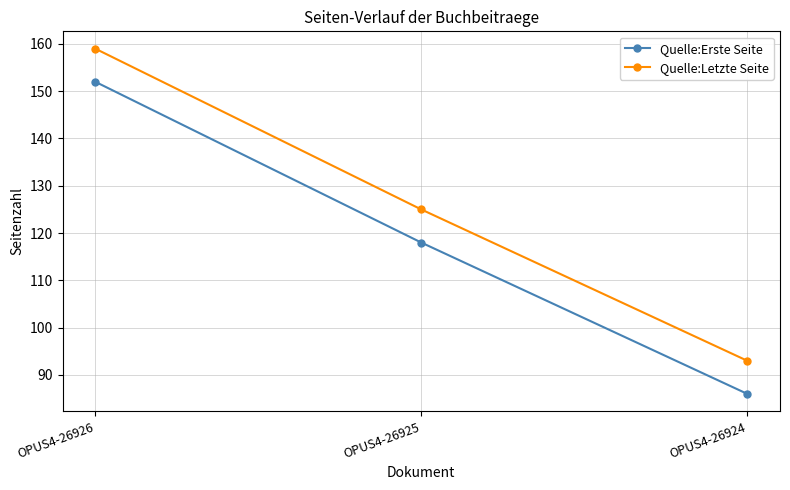

What is the minimum value for Quelle:Erste Seite?

86